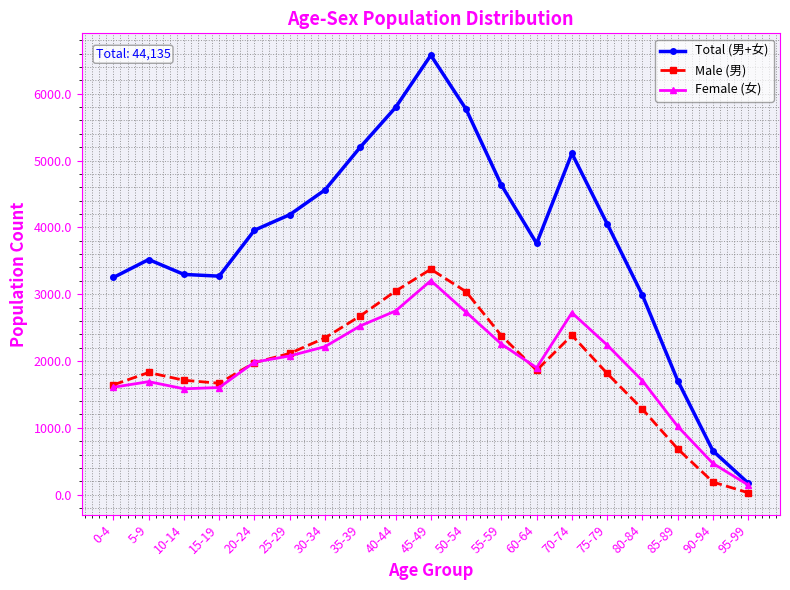

What value does the Total (男+女) series have at 50-54, to the nearest 50?

5750